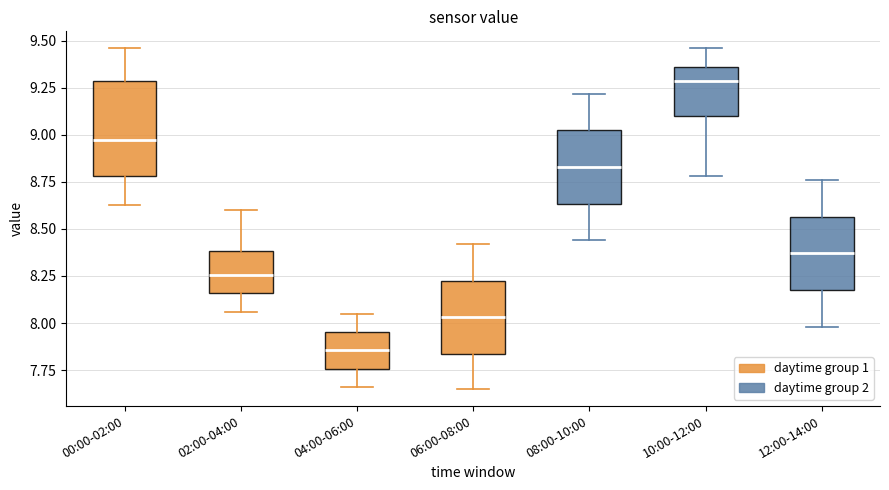

Where does the median line of the box for 00:00-02:00 sit on the y-axis? The values are not printed on the chart, so give them approximately, as read against the axis.

9.00